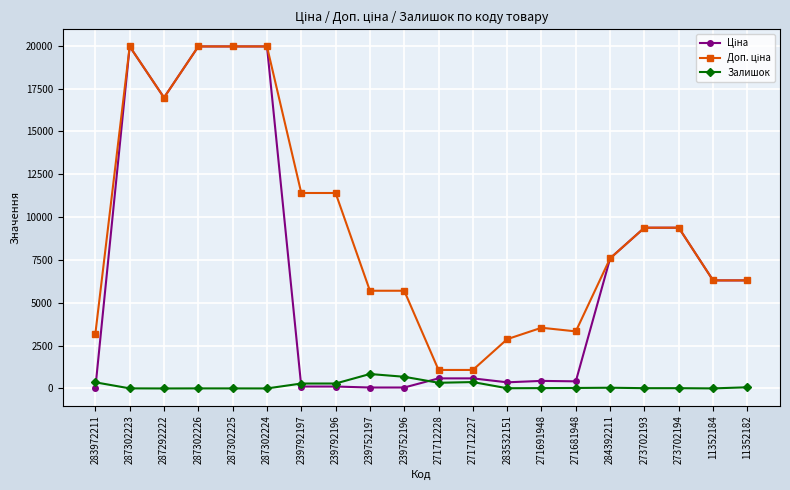

At how many categories does at least one series exceed 16324?

5